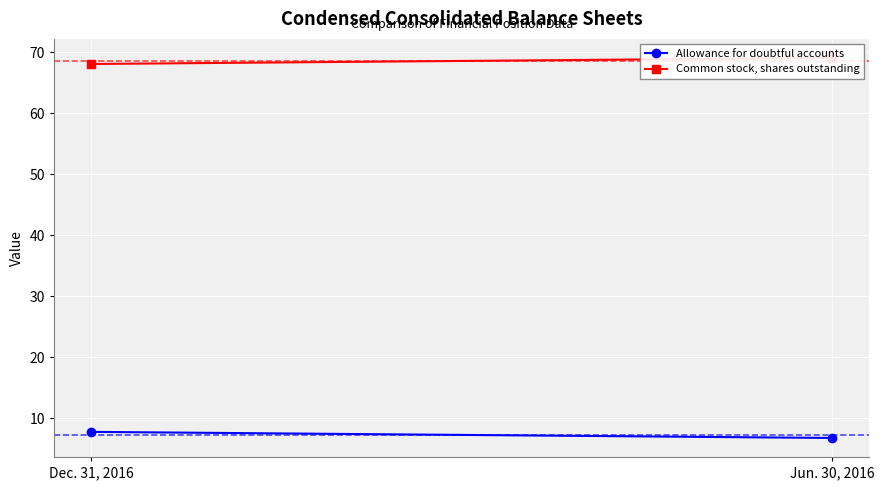

What is the total value across all series at Dec. 31, 2016?

75.9